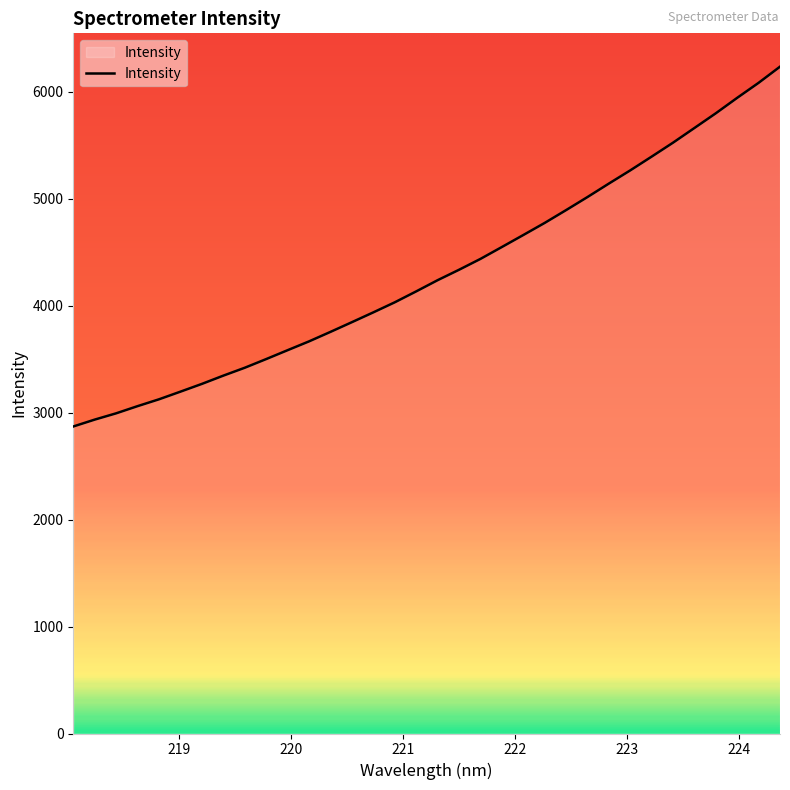

What is the maximum value shown in the chart?

6235.2